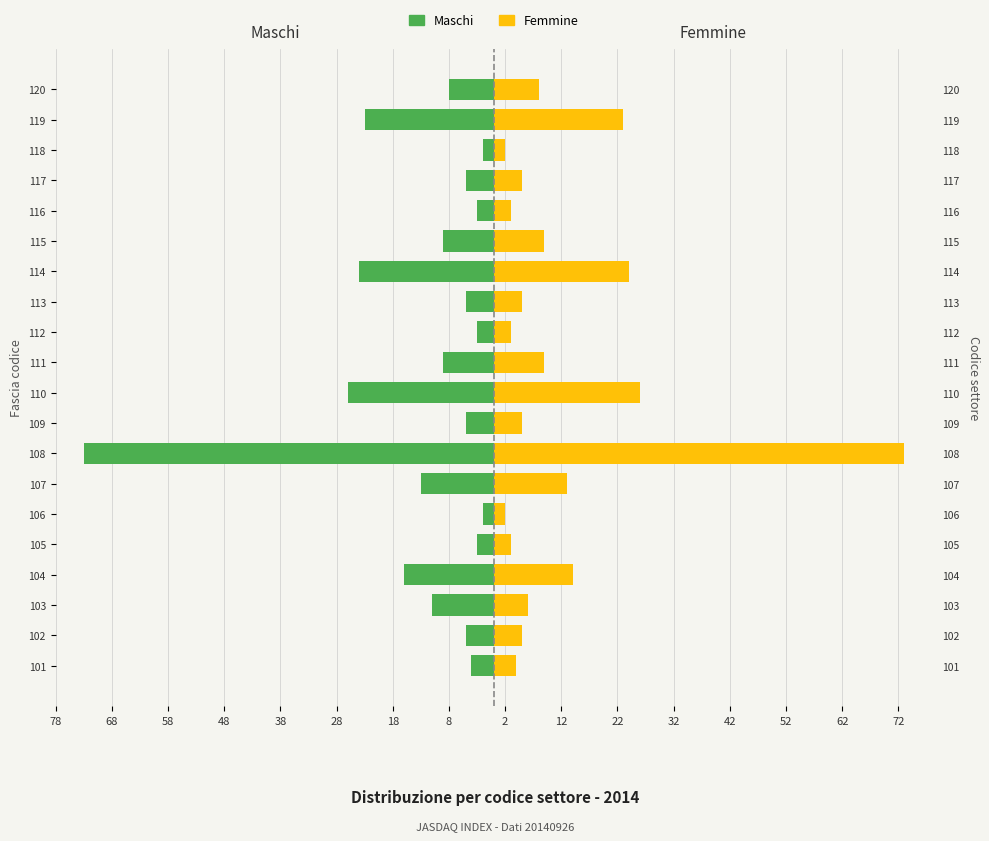

The value of Femmine at 105 is 2. True or false?

False